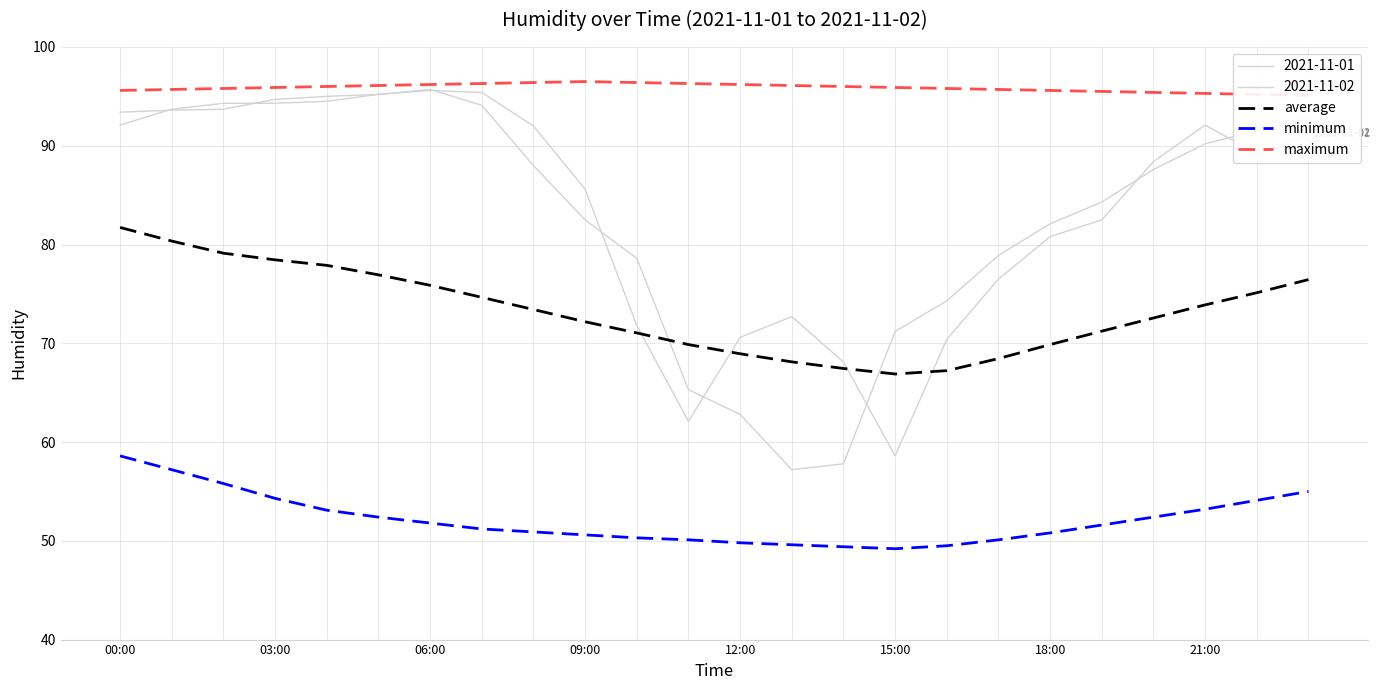

True or false: average and maximum intersect in this chart.

False